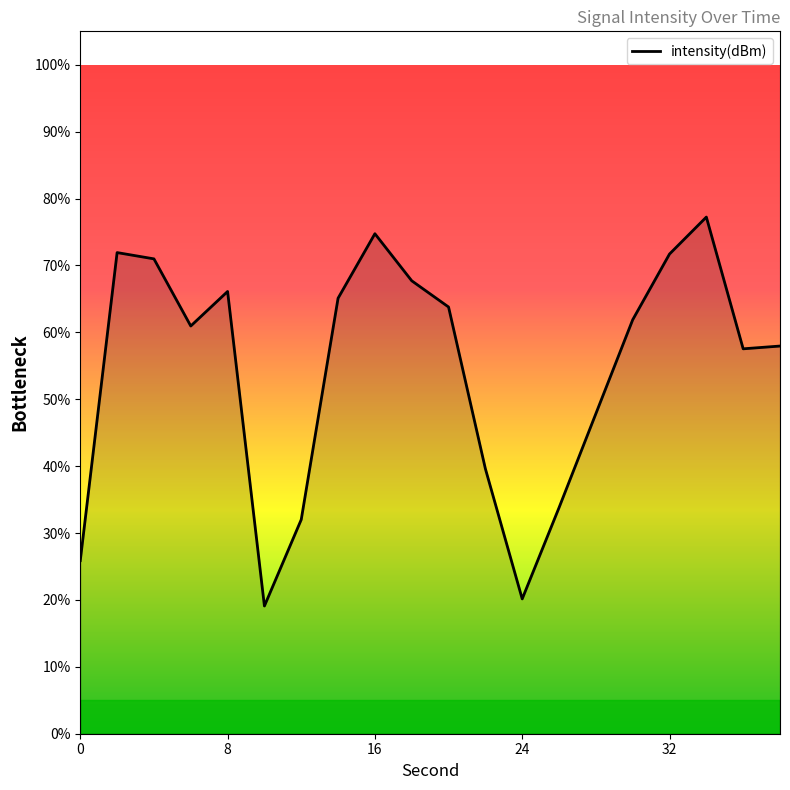

What is the greatest value displayed?

77.2